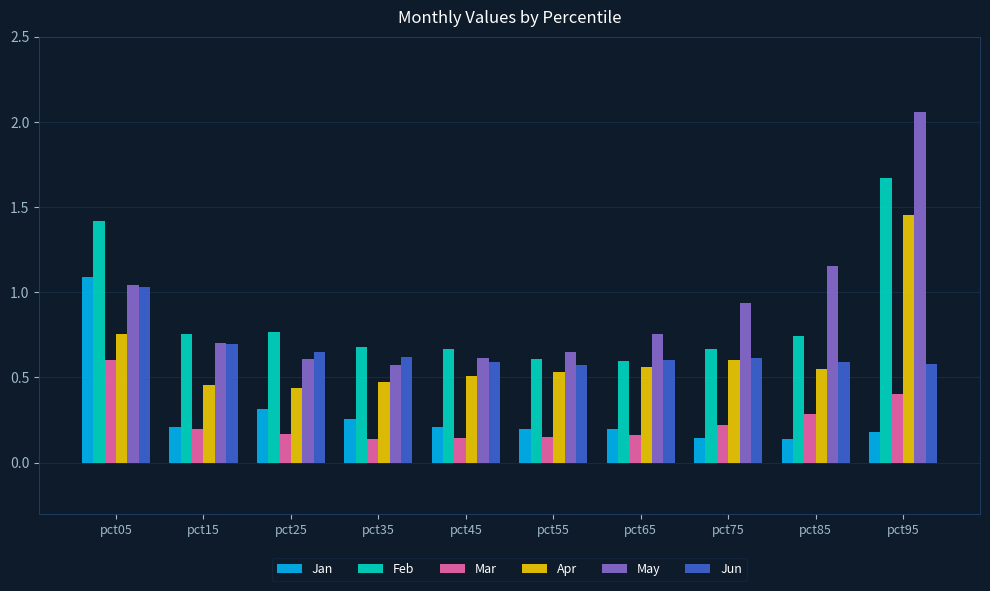

At how many categories does at least one series exceed 0?

10